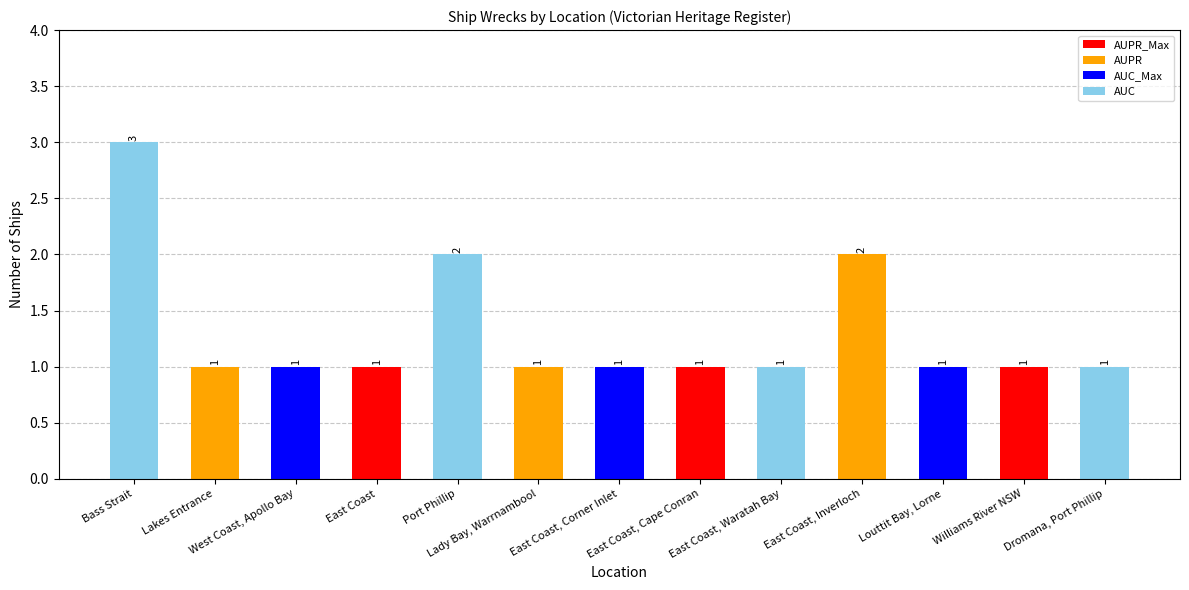

Count the values in the range 1 to 2.

12